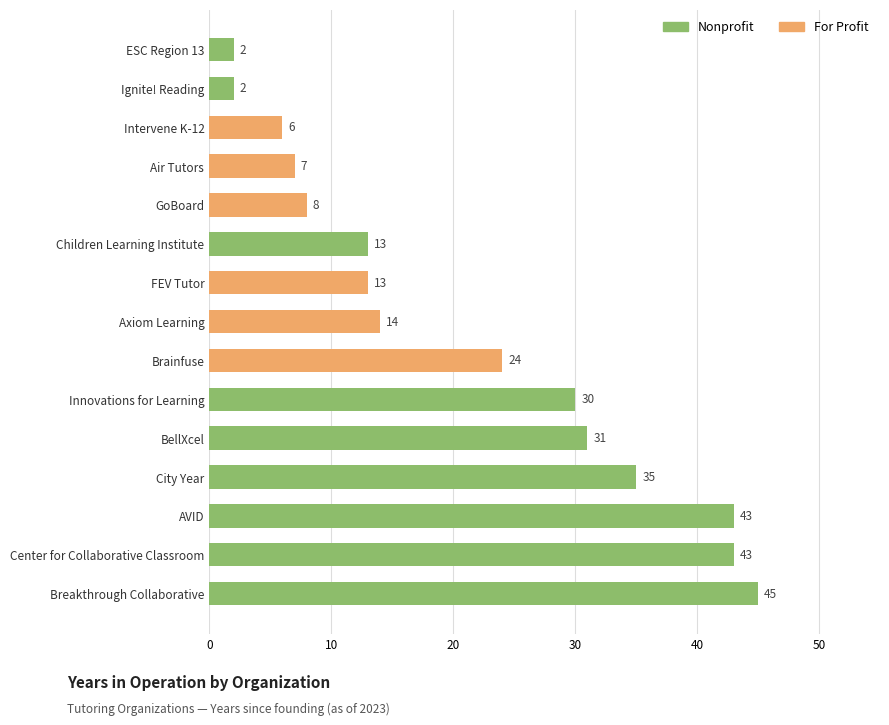

What is the smallest value displayed?

2